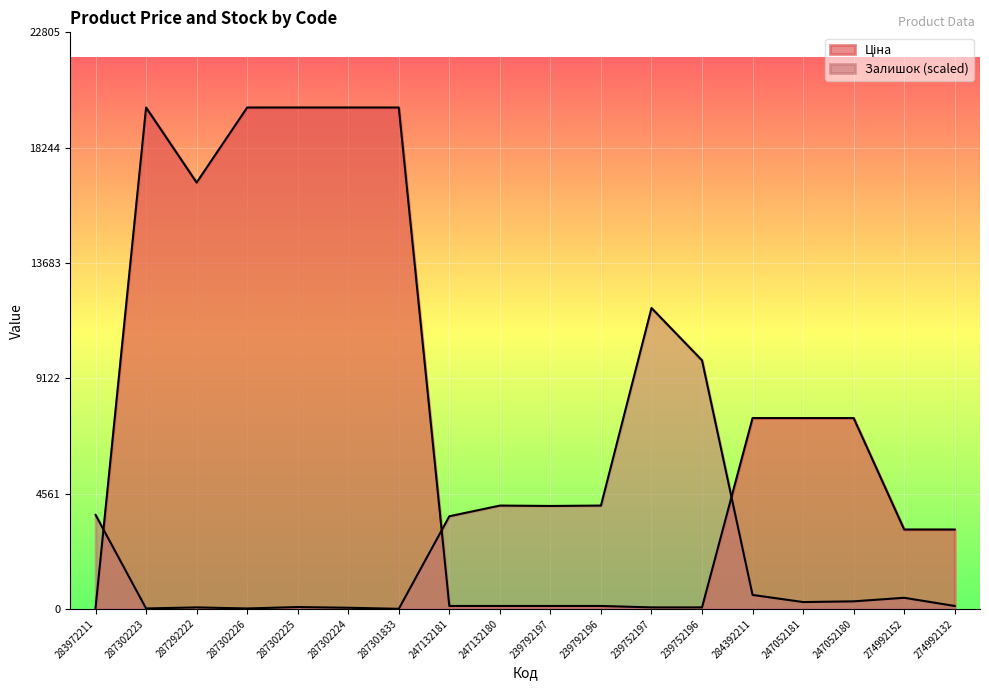

Where is the first local maximum for Залишок?

287292222